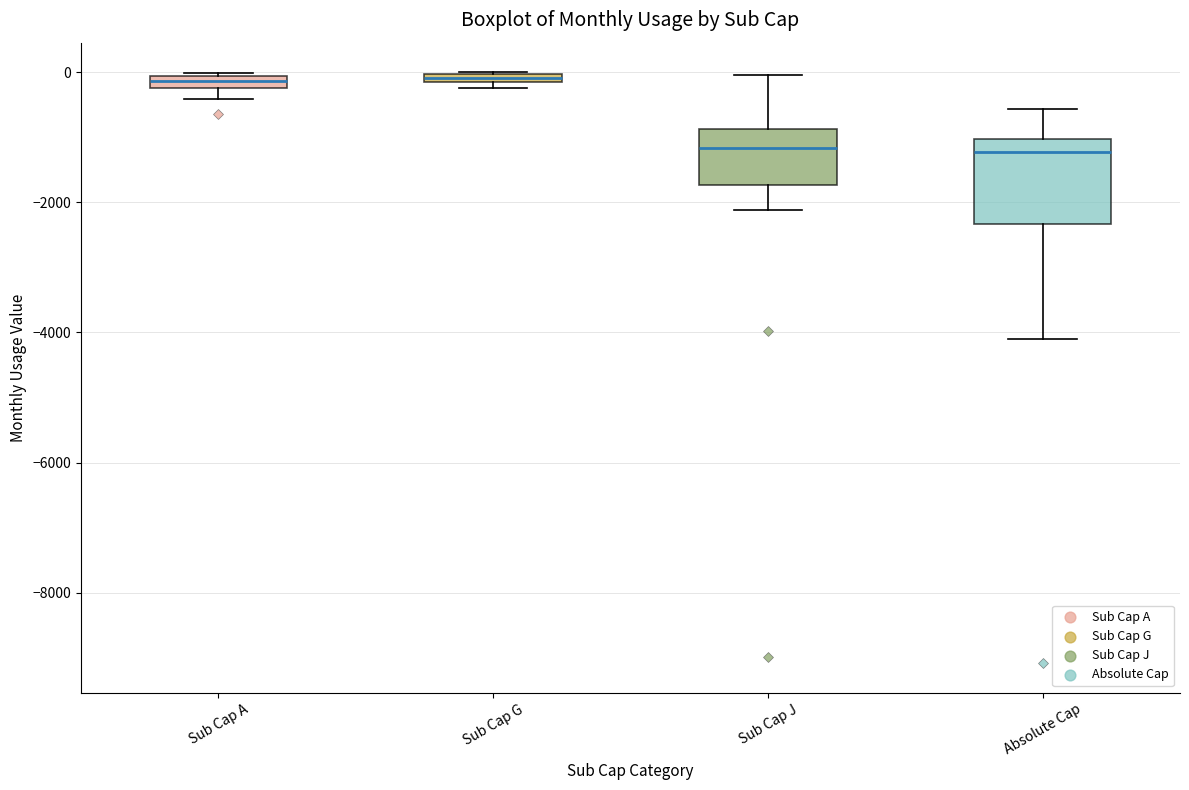

Where is the upper edge of the box for Sub Cap A on the y-axis? The values are not printed on the chart, so give them approximately, as read against the axis.

0